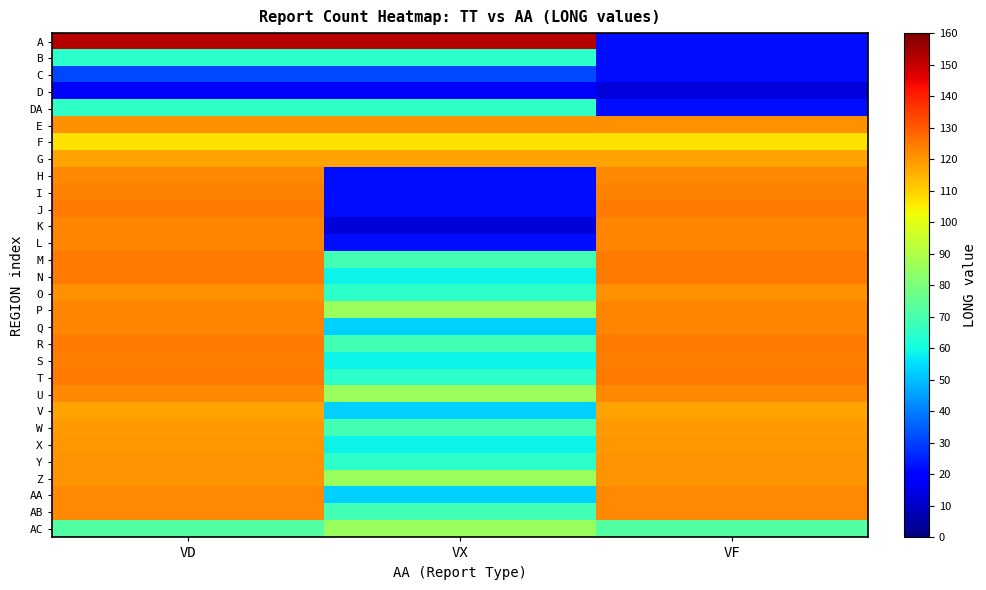

Reading left to right, what are all the values shown in this chart?

A: VD=152.2	VX=152.2	VF=22.2
B: VD=64.9	VX=64.9	VF=22.2
C: VD=31.8	VX=31.8	VF=22.2
D: VD=18.4	VX=18.4	VF=12.7
DA: VD=65.6	VX=65.6	VF=22.2
E: VD=120.8	VX=120.8	VF=120.8
F: VD=107.3	VX=107.3	VF=107.3
G: VD=118.1	VX=118.1	VF=118.1
H: VD=122.4	VX=22.2	VF=122.4
I: VD=123.3	VX=22.2	VF=123.3
J: VD=124.8	VX=22.2	VF=124.8
K: VD=122.7	VX=12.7	VF=122.7
L: VD=122.6	VX=22.2	VF=122.6
M: VD=124.5	VX=69.2	VF=124.5
N: VD=124.5	VX=58.6	VF=124.5
O: VD=121.0	VX=64.8	VF=121.0
P: VD=122.8	VX=86.0	VF=122.8
Q: VD=122.9	VX=53.0	VF=122.9
R: VD=124.4	VX=69.2	VF=124.4
S: VD=124.0	VX=58.6	VF=124.0
T: VD=124.7	VX=64.8	VF=124.7
U: VD=122.4	VX=86.0	VF=122.4
V: VD=118.1	VX=53.0	VF=118.1
W: VD=119.0	VX=69.2	VF=119.0
X: VD=119.8	VX=58.6	VF=119.8
Y: VD=120.5	VX=64.8	VF=120.5
Z: VD=120.2	VX=86.0	VF=120.2
AA: VD=121.9	VX=53.0	VF=121.9
AB: VD=122.0	VX=69.2	VF=122.0
AC: VD=72.3	VX=86.0	VF=72.3